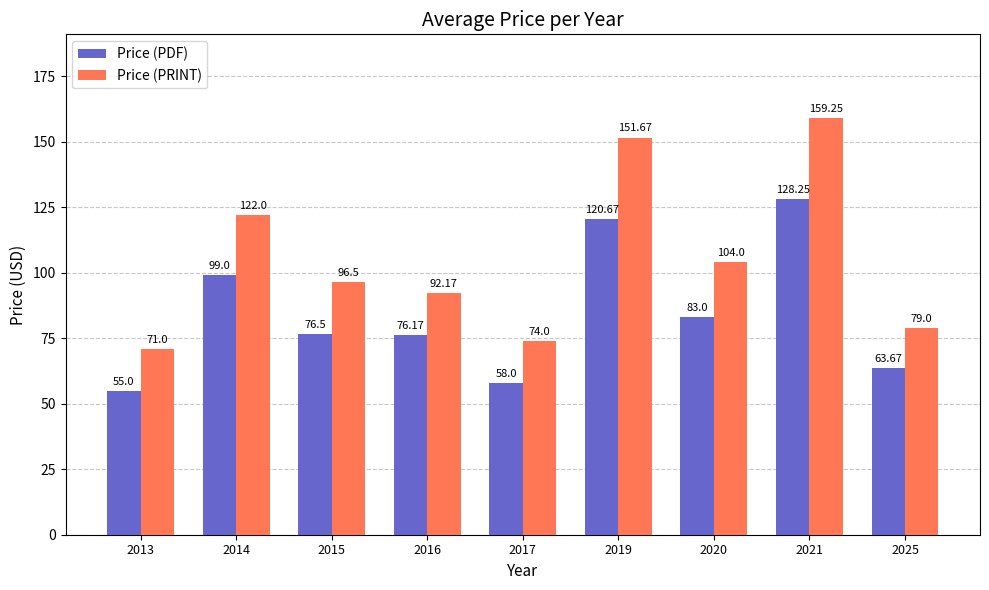

Which category has the lowest value in the Price (PRINT) series?

2013